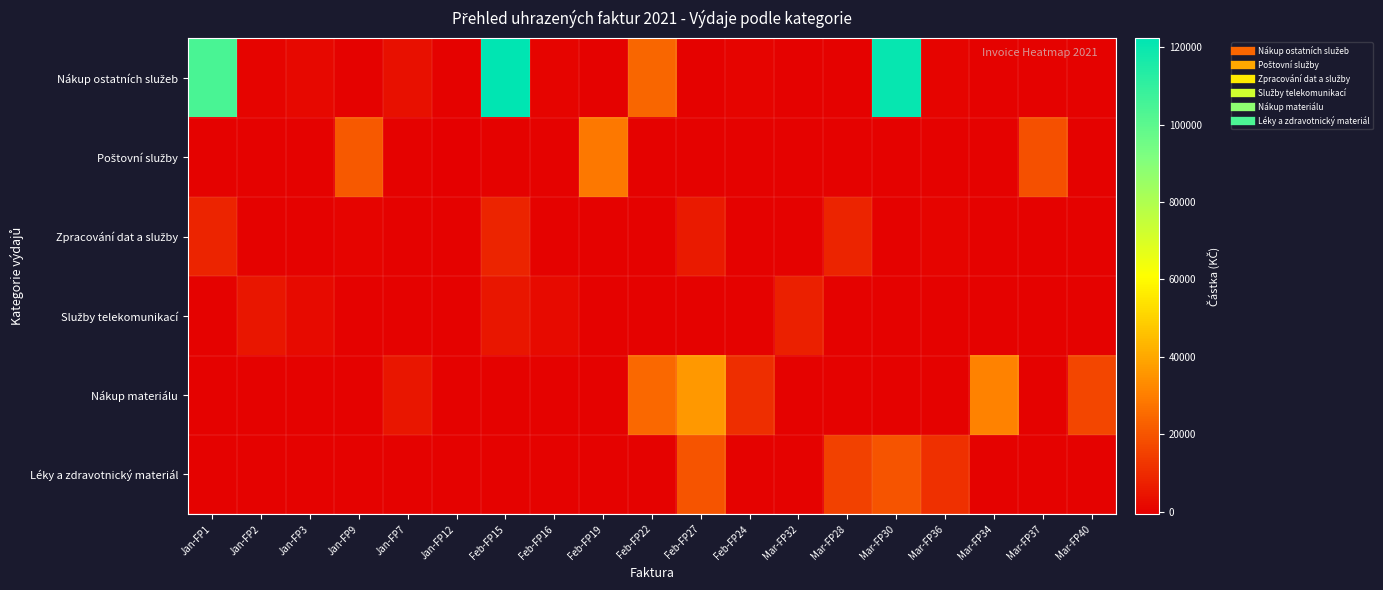

Between Mar-FP30 and Mar-FP36, which is larger?

Mar-FP30